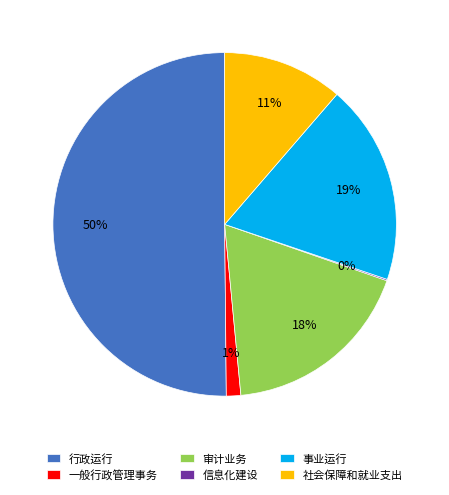

To the nearest percent, what is the difference between the 社会保障和就业支出 and 事业运行 slice percentages?

8%